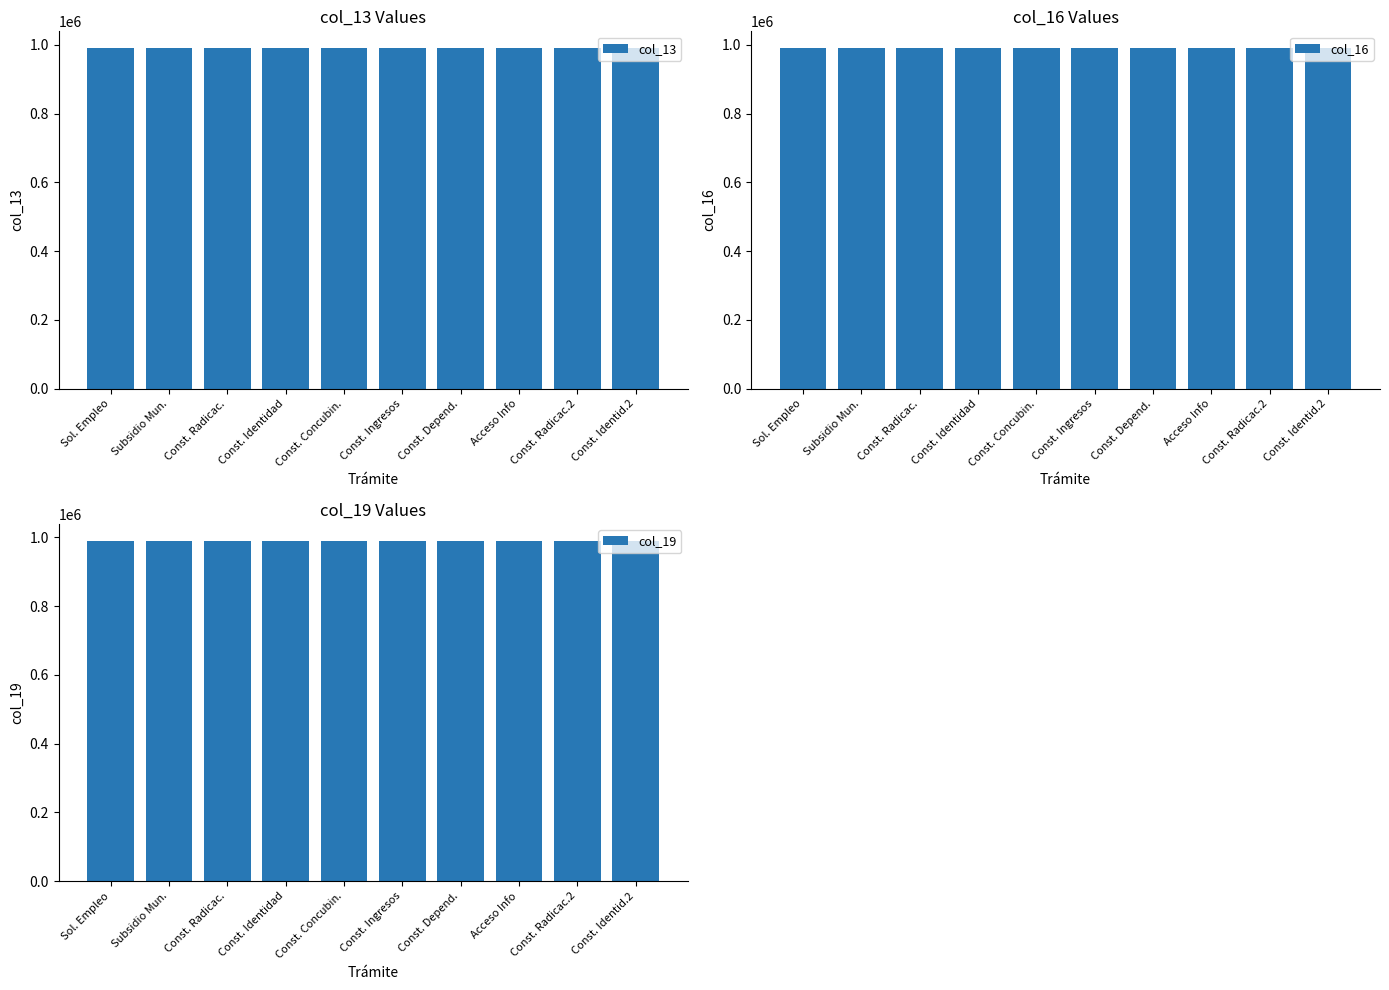

Which series has the widest spread of values?

col_14